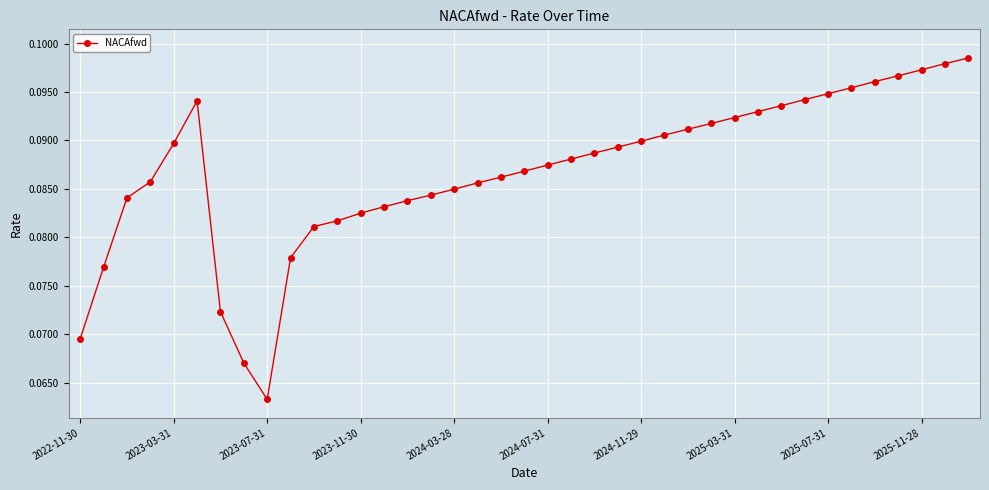

What is the sum of all values?

3.4